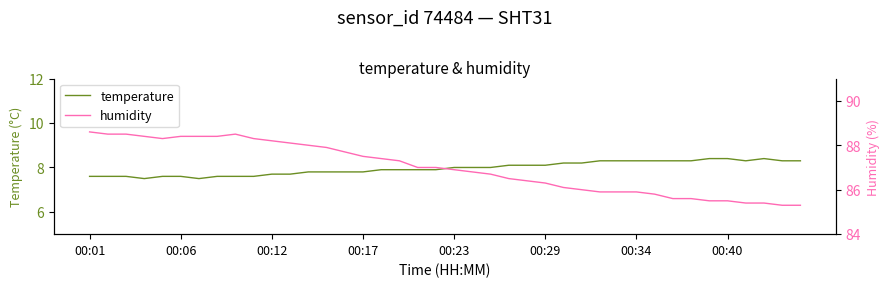

Reading left to right, what are all the values shown in this chart?

temperature: 7.6	7.6	7.6	7.5	7.6	7.6	7.5	7.6	7.6	7.6	7.7	7.7	7.8	7.8	7.8	7.8	7.9	7.9	7.9	7.9	8.0	8.0	8.0	8.1	8.1	8.1	8.2	8.2	8.3	8.3	8.3	8.3	8.3	8.3	8.4	8.4	8.3	8.4	8.3	8.3
humidity: 88.6	88.5	88.5	88.4	88.3	88.4	88.4	88.4	88.5	88.3	88.2	88.1	88.0	87.9	87.7	87.5	87.4	87.3	87.0	87.0	86.9	86.8	86.7	86.5	86.4	86.3	86.1	86.0	85.9	85.9	85.9	85.8	85.6	85.6	85.5	85.5	85.4	85.4	85.3	85.3